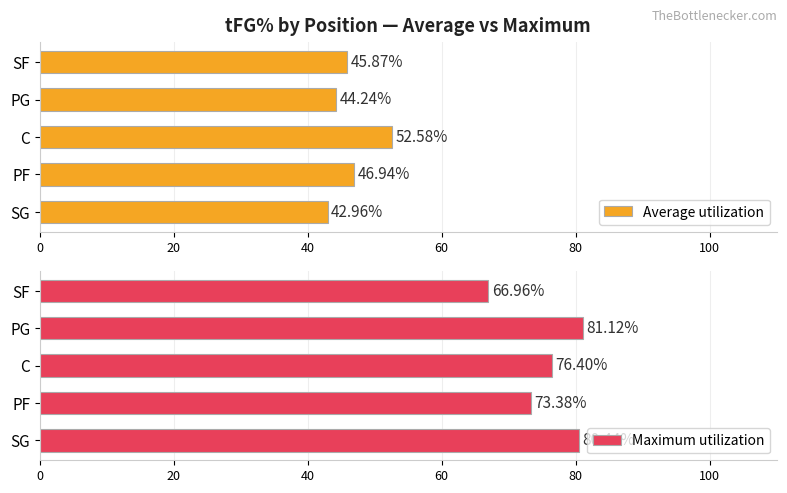

Rank the series at 80 from lowest to highest value.

Average utilization, Maximum utilization